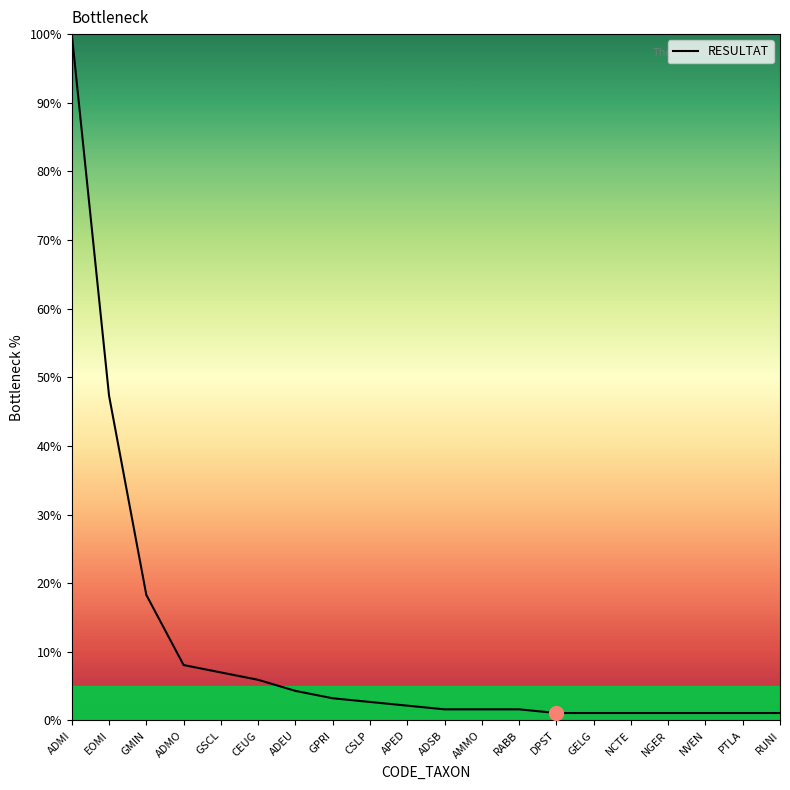

Approximately how many times larger is the value at DPST compared to GELG?

1.0